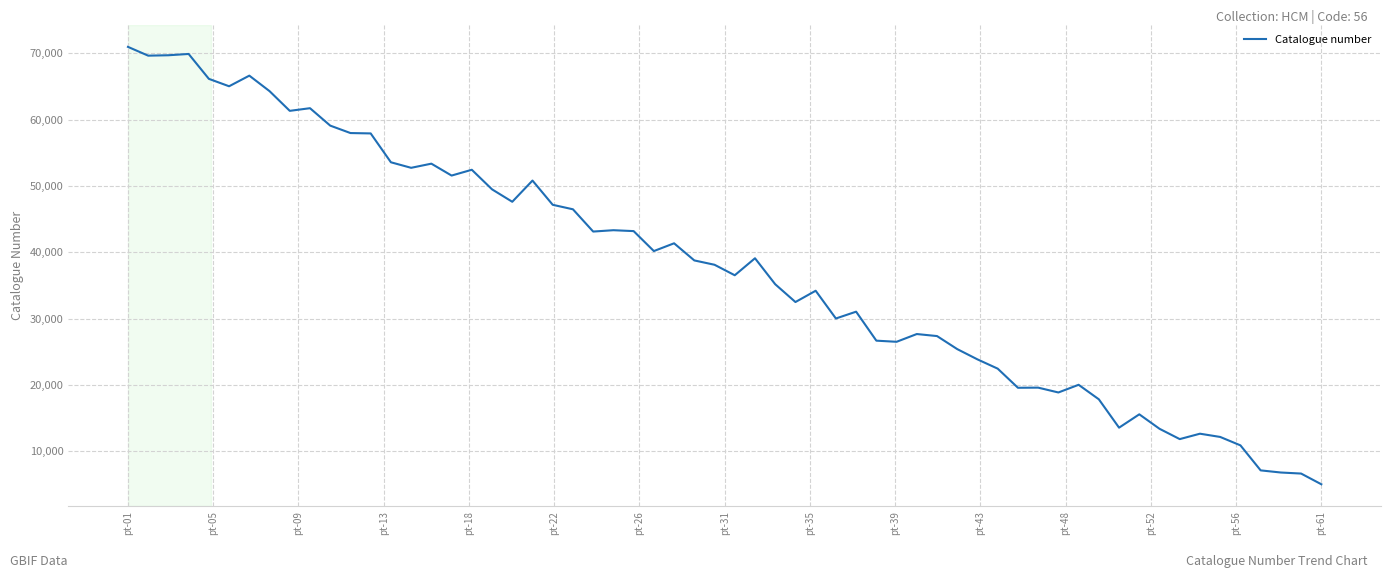

What is the difference between the maximum and minimum values?

65962.0